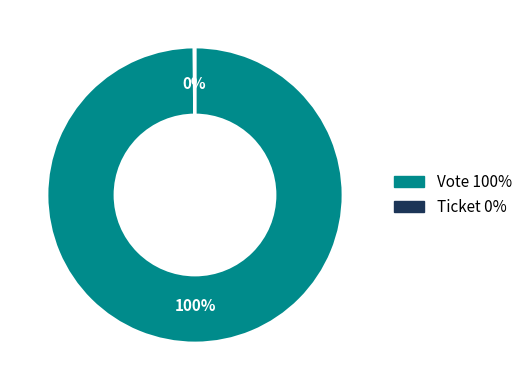

Is there a majority slice in this chart?

Yes